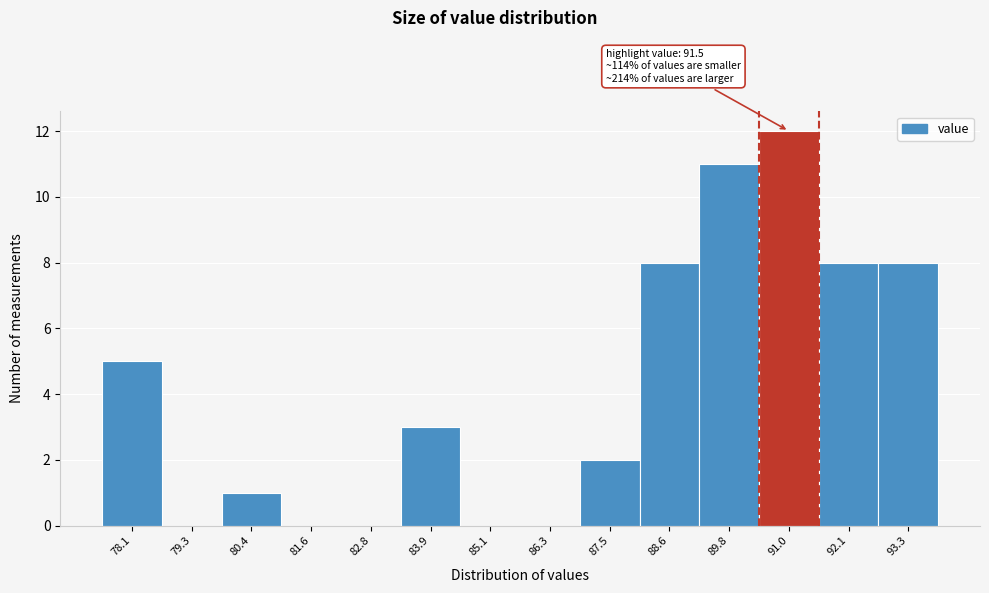

Reading left to right, transcribe all the data shown in this chart.

78.1=5	79.3=0	80.4=1	81.6=0	82.8=0	83.9=3	85.1=0	86.3=0	87.5=2	88.6=8	89.8=11	91.0=12	92.1=8	93.3=8